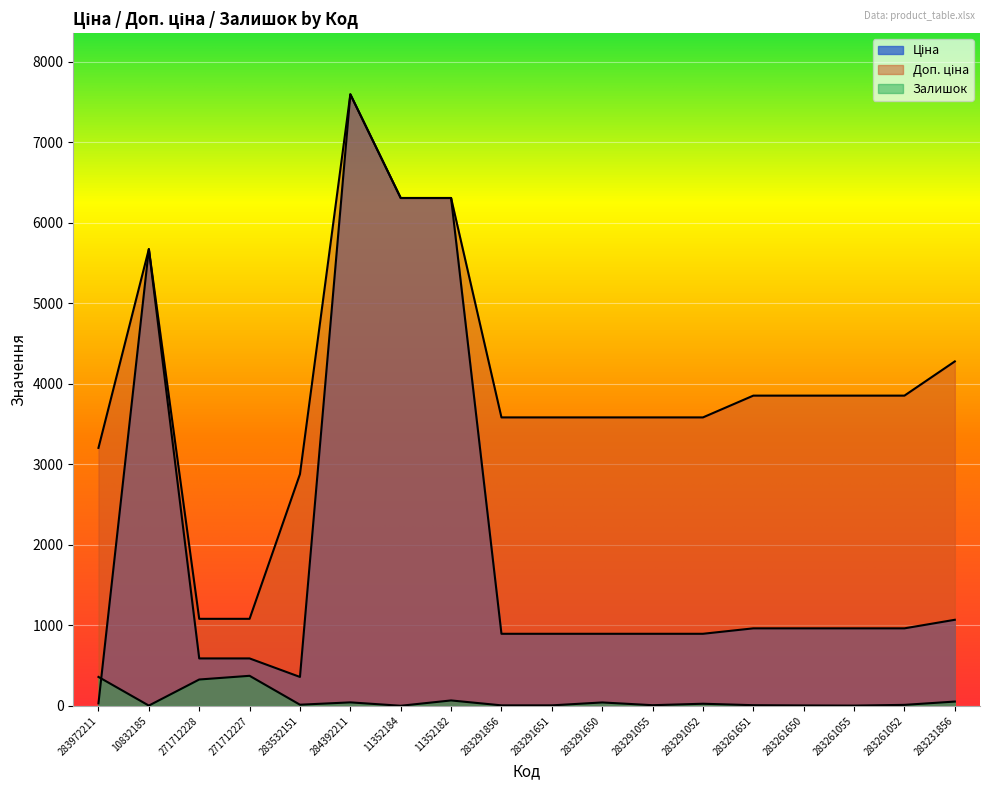

What is the lowest value of the Доп. ціна series?

1081.7